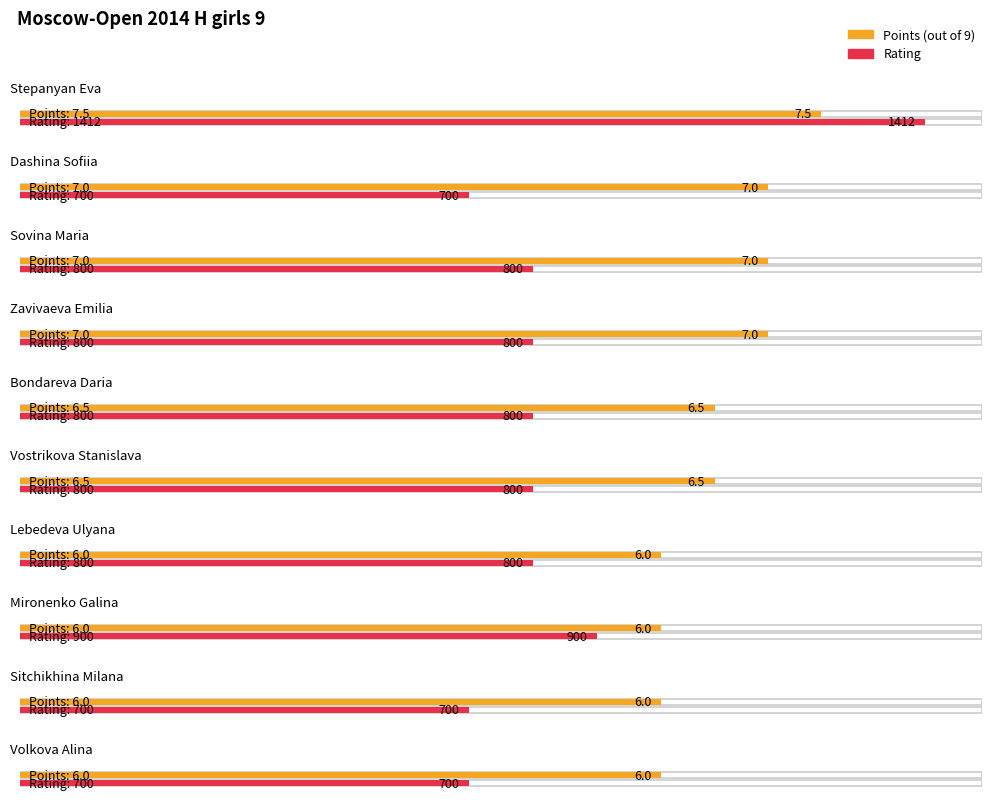

How many groups of bars are there?

10